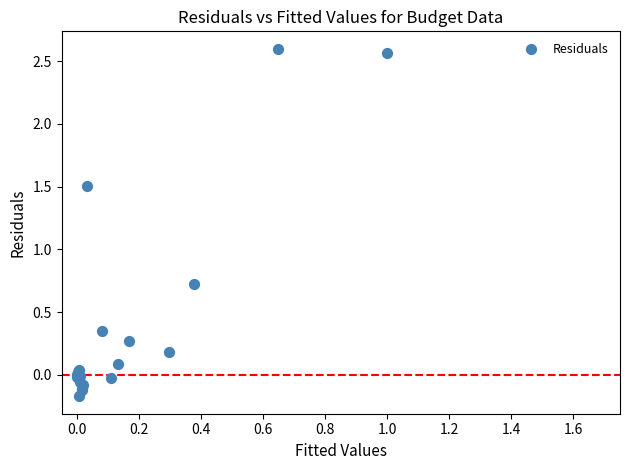

What Y value in the scatter plot is closest to 1?

0.7